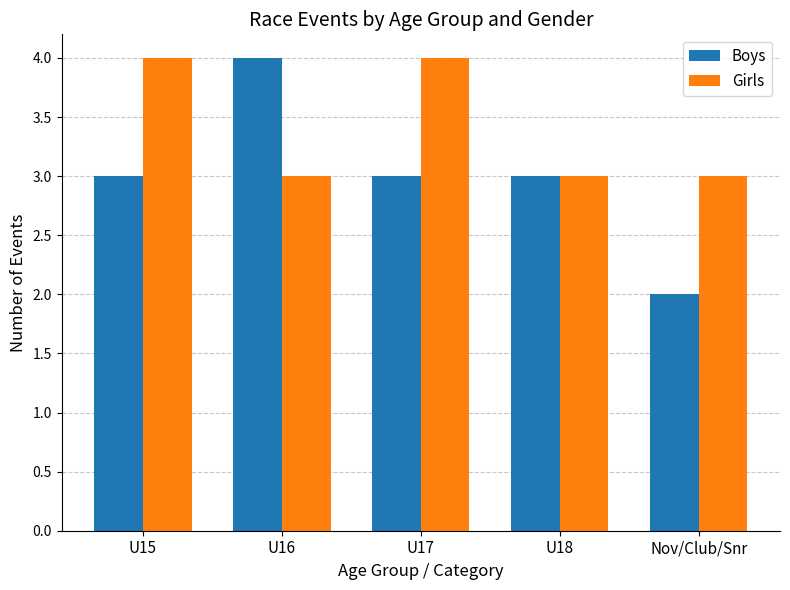

What is the value of the Boys bar at the 3rd from the left?

3